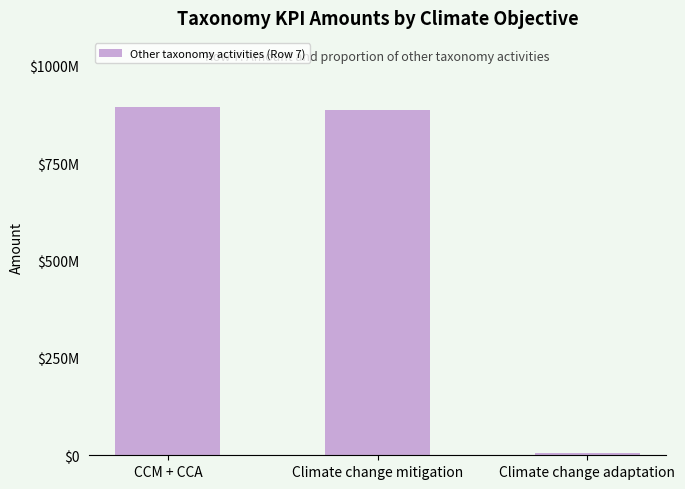

True or false: the data shows 5432995.0 at Climate change adaptation.

True